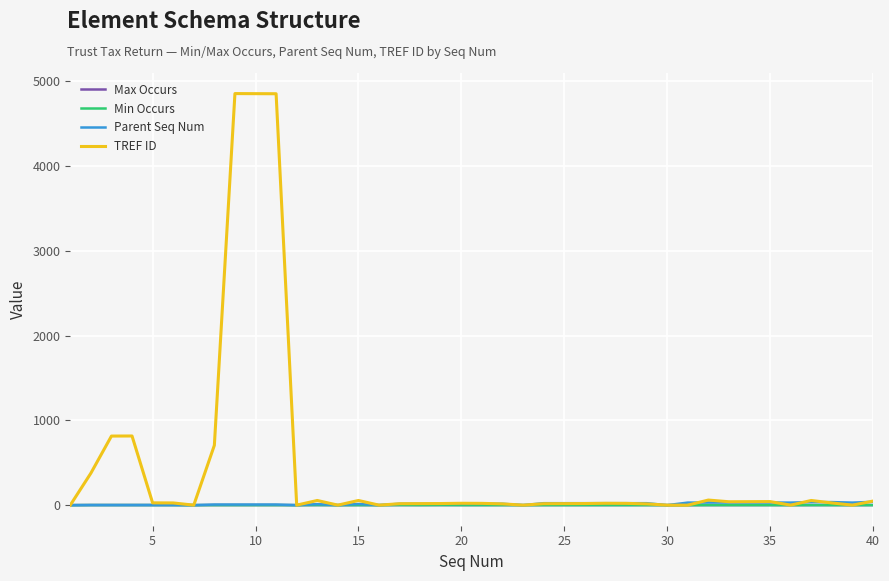

What is the maximum value shown in the chart?

4856